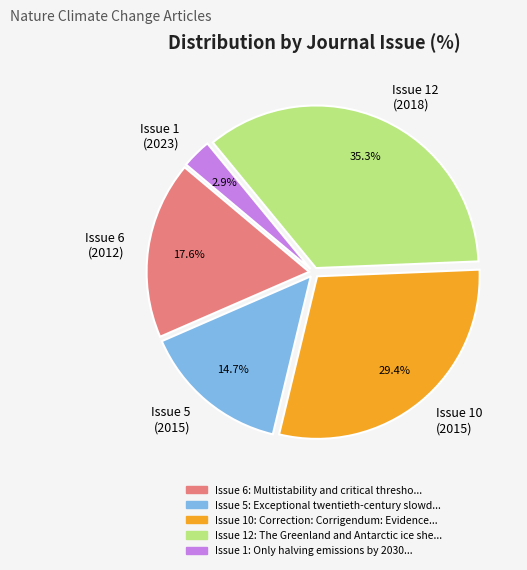

Rank the categories by value from lowest to highest.

Issue 1 (2023), Issue 5 (2015), Issue 6 (2012), Issue 10 (2015), Issue 12 (2018)